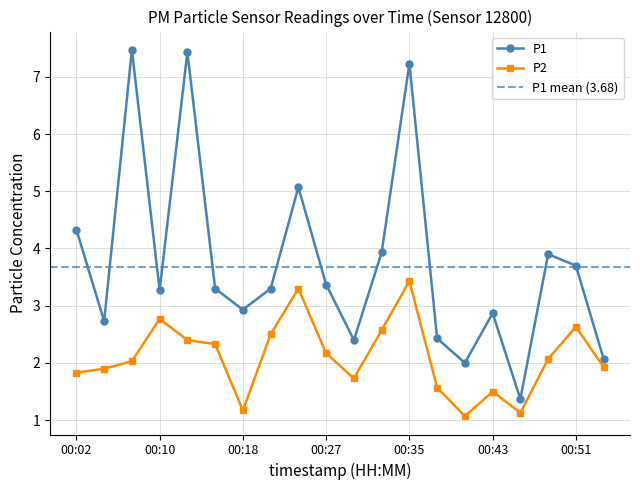

How many data points in P2 are less than 2?

9